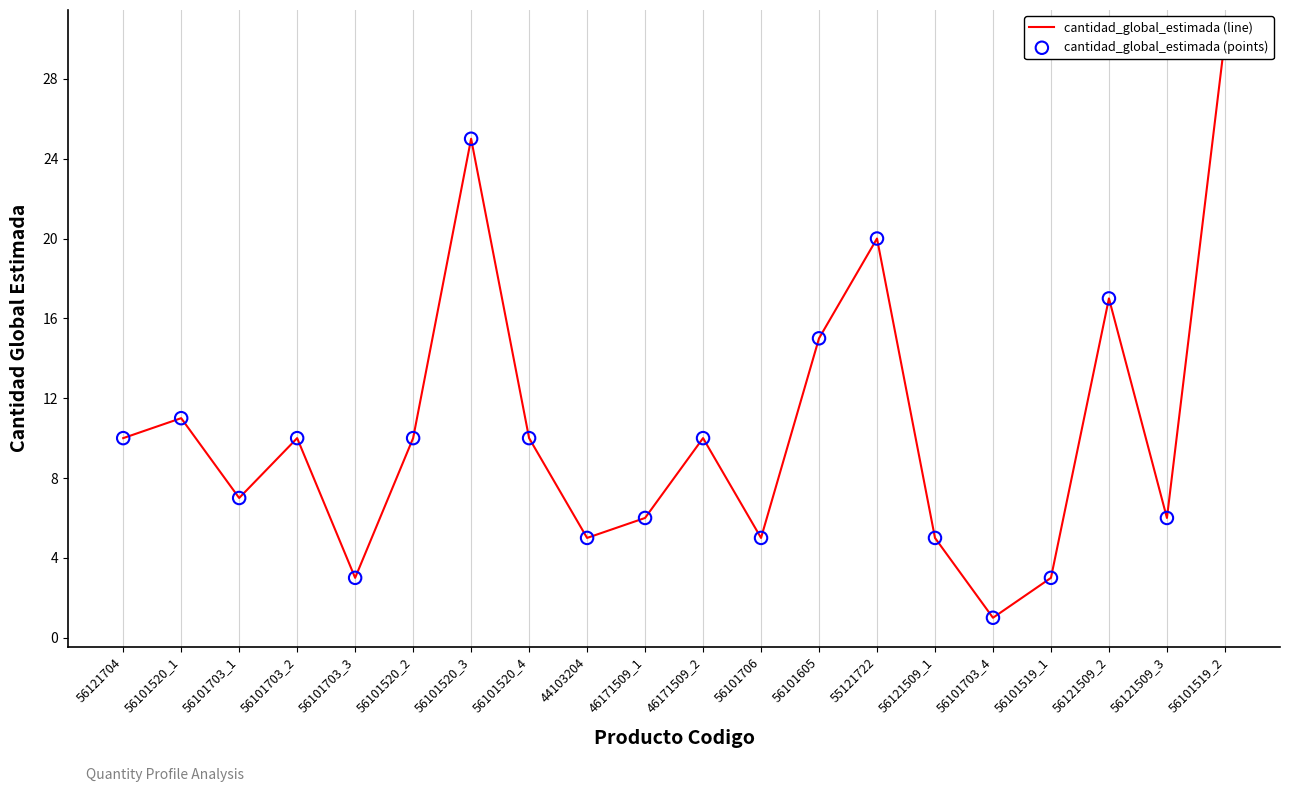

Which series has the largest Y range (max minus min)?

cantidad_global_estimada (line)